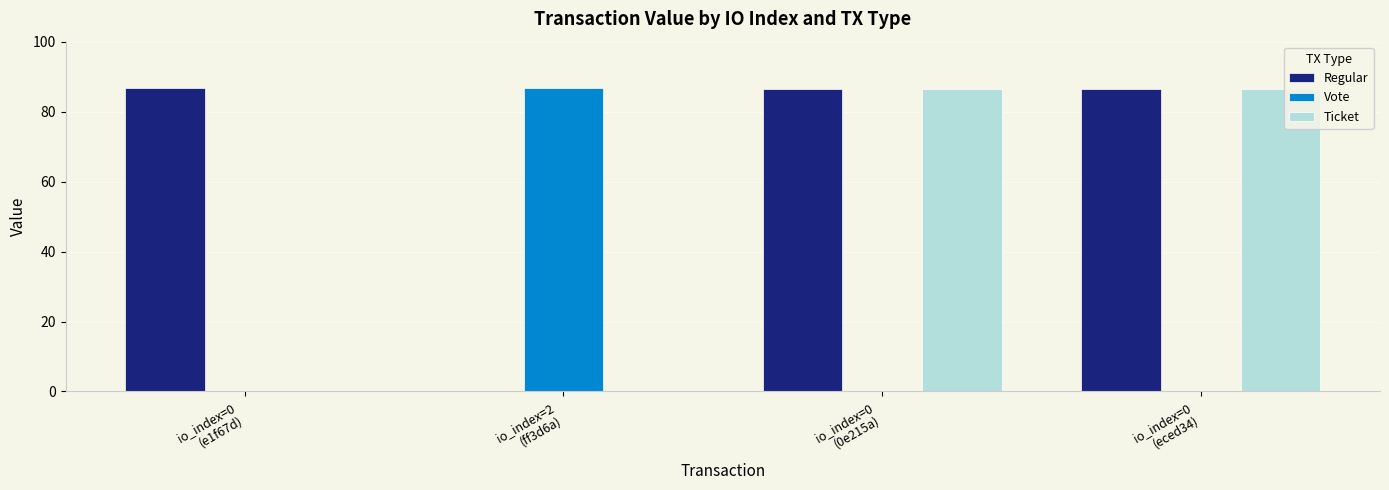

What is the greatest value displayed?

86.8